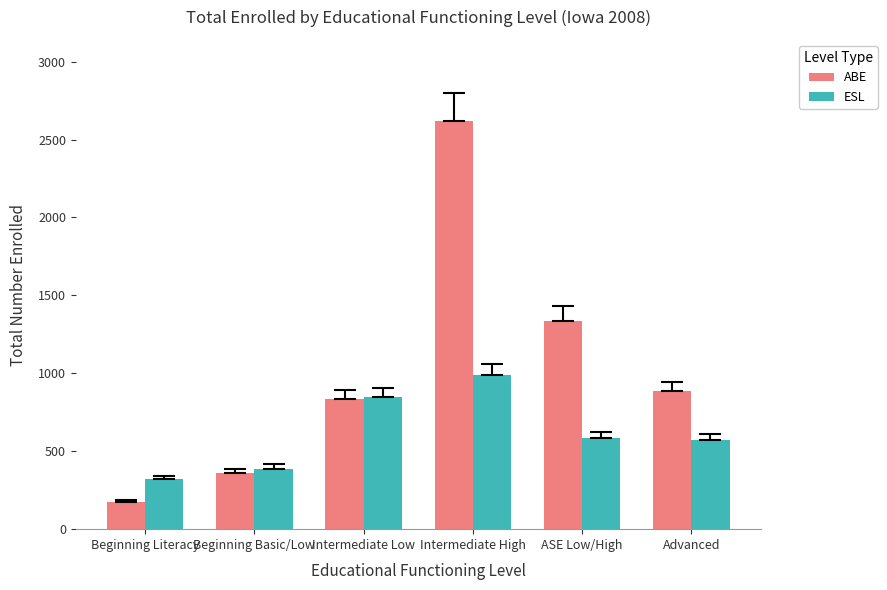

Reading right to left, list all the values displayed in this chart.

ABE: Advanced=885	ASE Low/High=1337	Intermediate High=2616	Intermediate Low=837	Beginning Basic/Low=363	Beginning Literacy=177
ESL: Advanced=569	ASE Low/High=583	Intermediate High=992	Intermediate Low=849	Beginning Basic/Low=389	Beginning Literacy=321